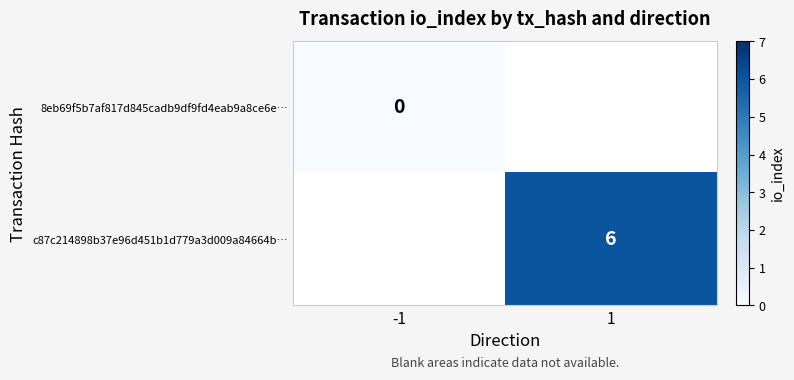

The c87c214898b37e96d451b1d779a3d009a84664b… series shows 9 at 1. True or false?

False